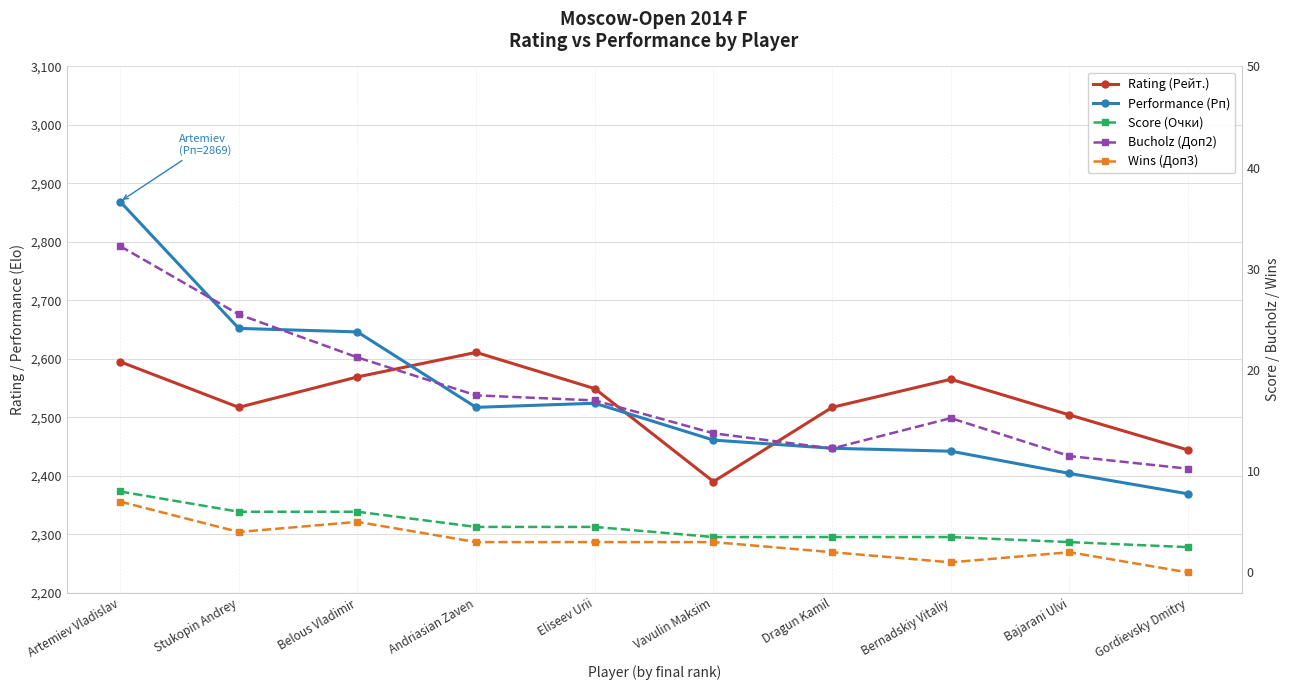

Reading left to right, what are all the values shown in this chart?

Rating (Рейт.): Artemiev Vladislav=2595.0	Stukopin Andrey=2517.0	Belous Vladimir=2569.0	Andriasian Zaven=2611.0	Eliseev Urii=2549.0	Vavulin Maksim=2390.0	Dragun Kamil=2517.0	Bernadskiy Vitaliy=2565.0	Bajarani Ulvi=2504.0	Gordievsky Dmitry=2444.0
Performance (Рп): Artemiev Vladislav=2869.0	Stukopin Andrey=2652.0	Belous Vladimir=2646.0	Andriasian Zaven=2517.0	Eliseev Urii=2524.0	Vavulin Maksim=2461.0	Dragun Kamil=2447.0	Bernadskiy Vitaliy=2442.0	Bajarani Ulvi=2404.0	Gordievsky Dmitry=2369.0
Score (Очки): Artemiev Vladislav=8.0	Stukopin Andrey=6.0	Belous Vladimir=6.0	Andriasian Zaven=4.5	Eliseev Urii=4.5	Vavulin Maksim=3.5	Dragun Kamil=3.5	Bernadskiy Vitaliy=3.5	Bajarani Ulvi=3.0	Gordievsky Dmitry=2.5
Bucholz (Доп2): Artemiev Vladislav=32.2	Stukopin Andrey=25.5	Belous Vladimir=21.2	Andriasian Zaven=17.5	Eliseev Urii=17.0	Vavulin Maksim=13.8	Dragun Kamil=12.2	Bernadskiy Vitaliy=15.2	Bajarani Ulvi=11.5	Gordievsky Dmitry=10.2
Wins (Доп3): Artemiev Vladislav=7.0	Stukopin Andrey=4.0	Belous Vladimir=5.0	Andriasian Zaven=3.0	Eliseev Urii=3.0	Vavulin Maksim=3.0	Dragun Kamil=2.0	Bernadskiy Vitaliy=1.0	Bajarani Ulvi=2.0	Gordievsky Dmitry=0.0